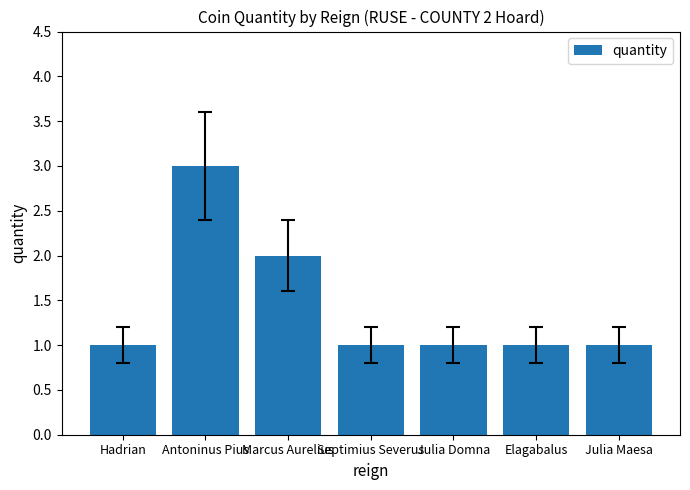

What is the label of the 5th bar from the right?

Marcus Aurelius